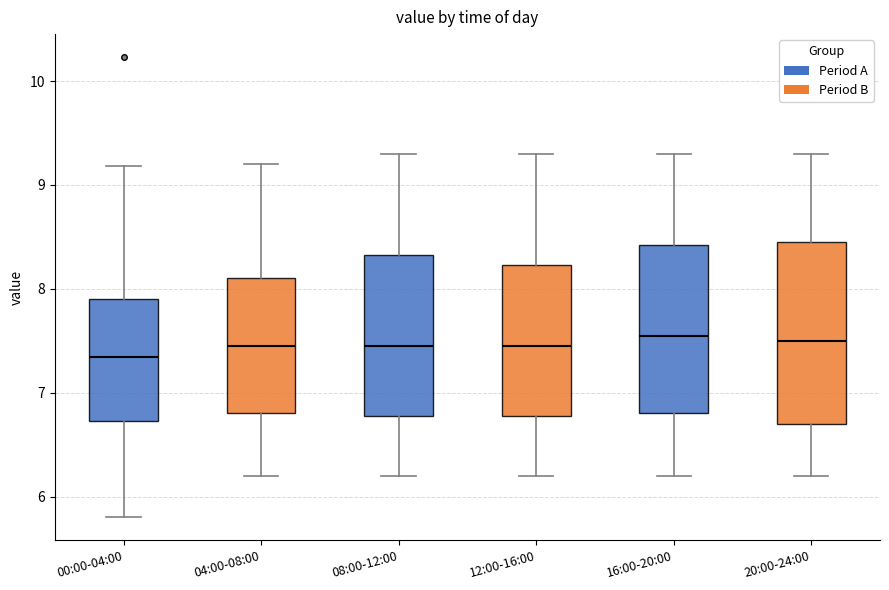

Where does the upper whisker of the box for 08:00-12:00 end on the y-axis? The values are not printed on the chart, so give them approximately, as read against the axis.

9.3